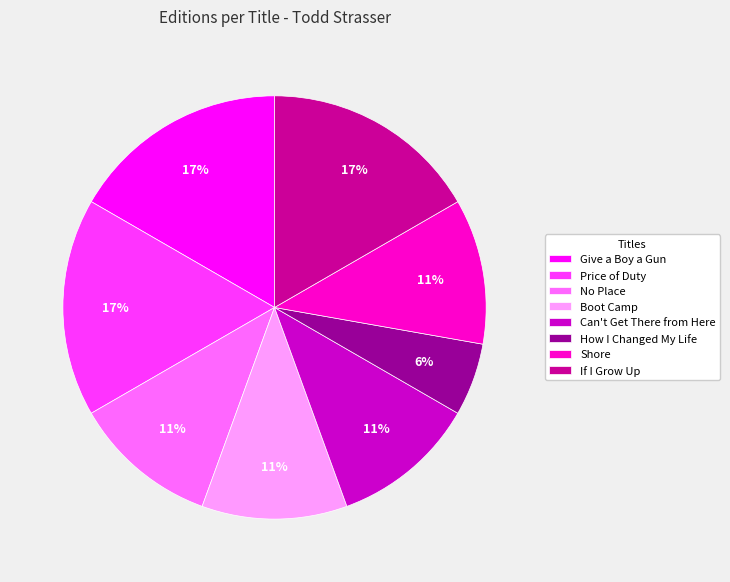

To the nearest percent, what is the difference between the largest and smallest slice percentages?

11%